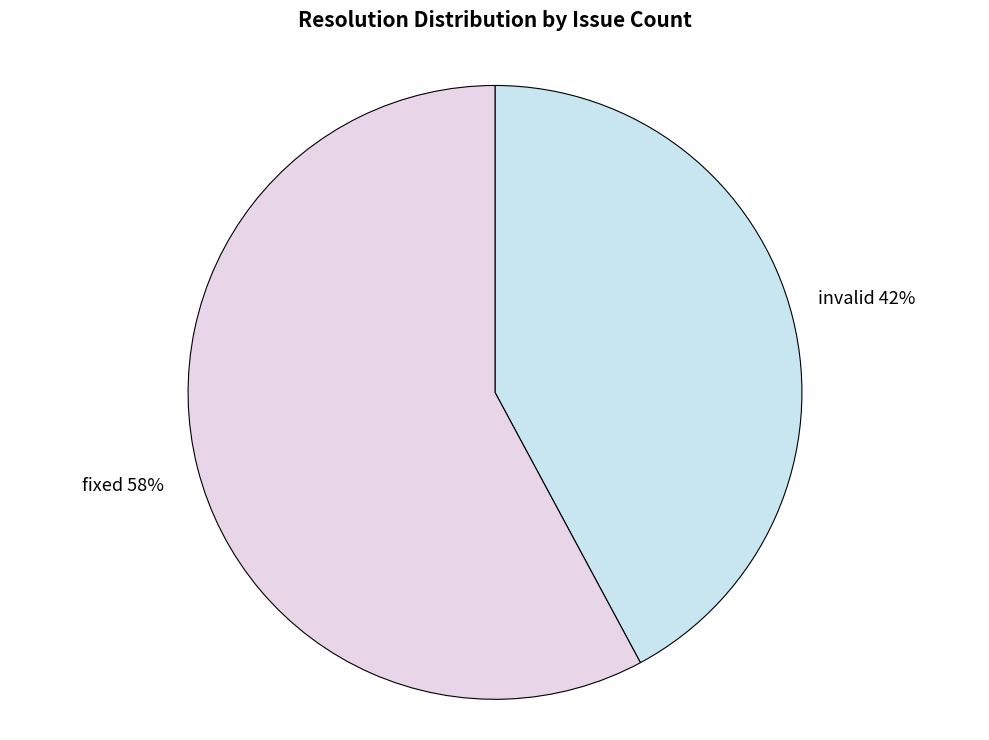

Which has a higher value, fixed or invalid?

fixed